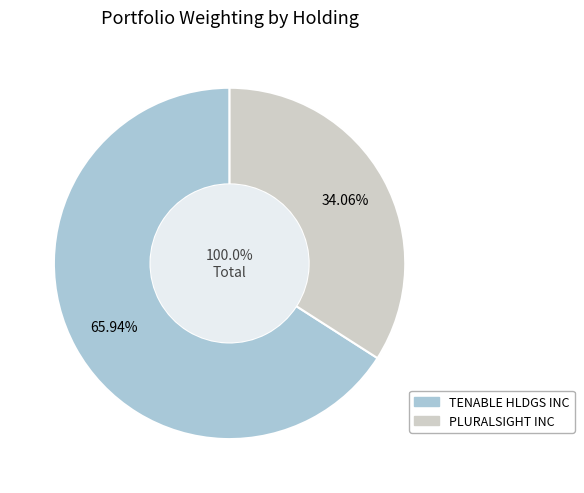

To the nearest percent, what is the combined percentage of TENABLE HLDGS INC and PLURALSIGHT INC?

100%